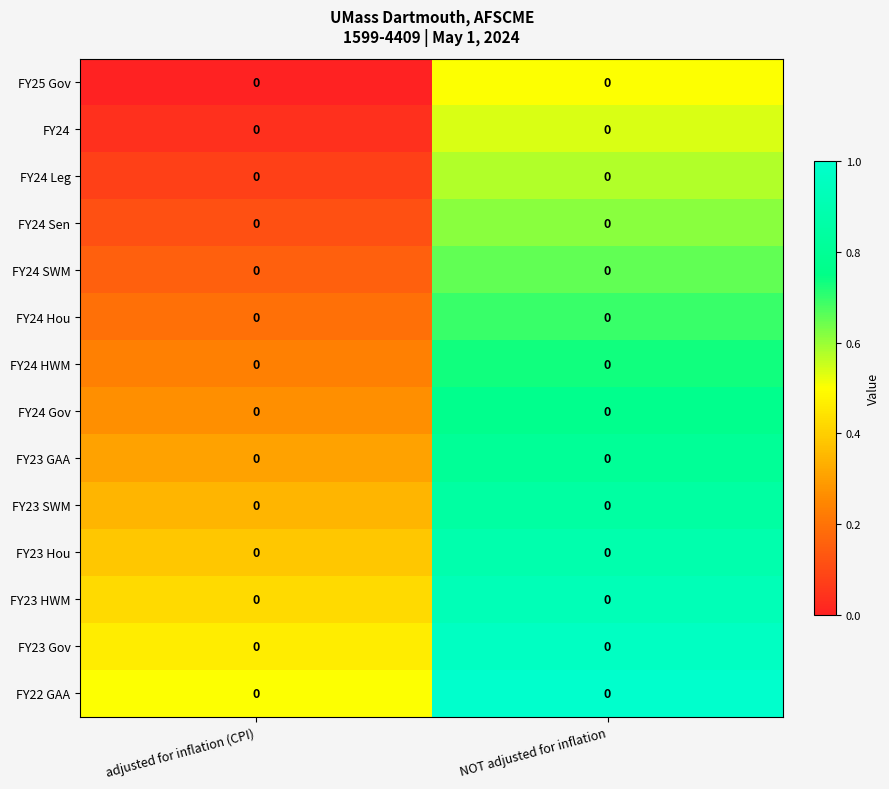

List the labels in order of FY24 Leg value, largest first.

NOT adjusted for inflation, adjusted for inflation (CPI)